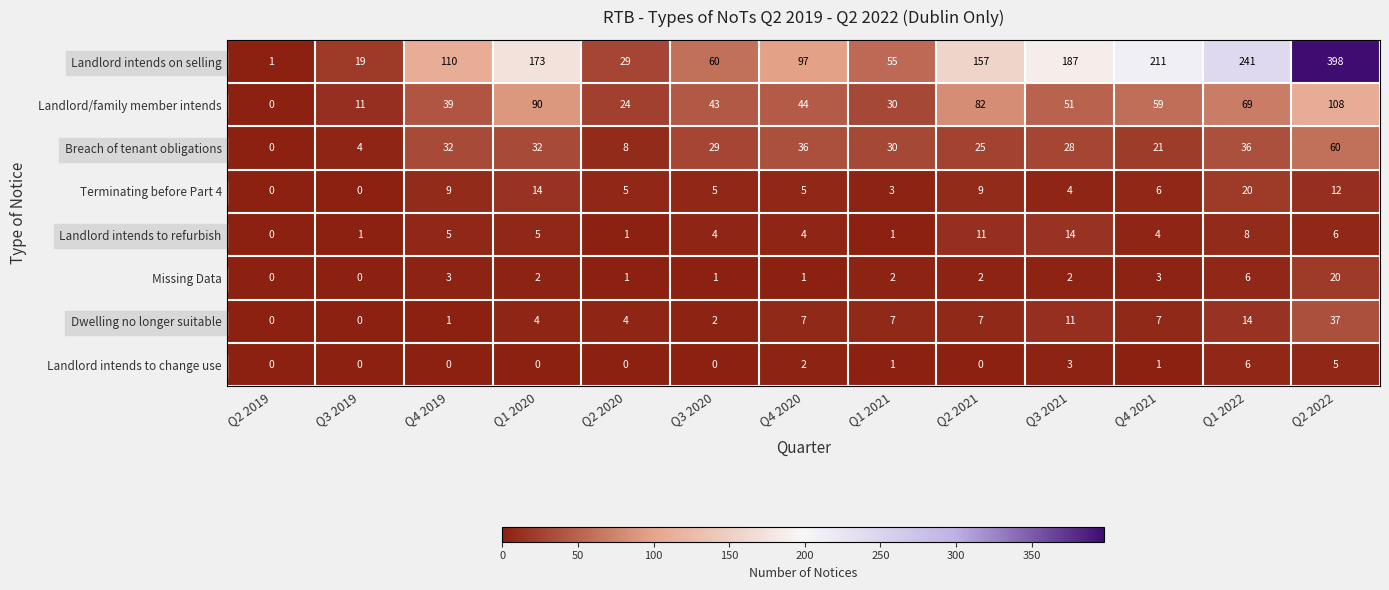

What is the sum of the Missing Data values at Q1 2022 and Q1 2021?

8